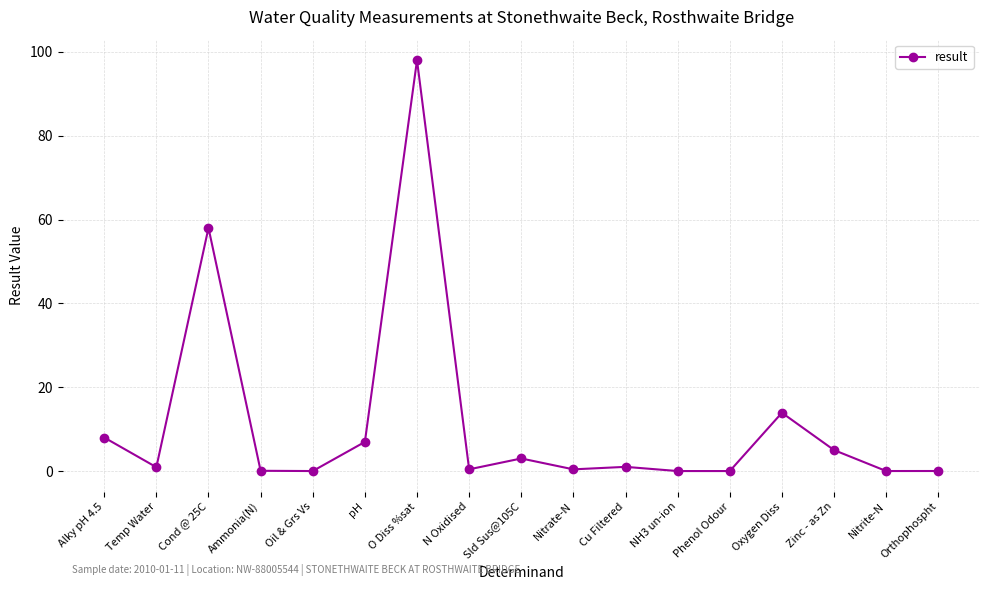

What is the change in value from Alky pH 4.5 to Zinc - as Zn?

-3.0